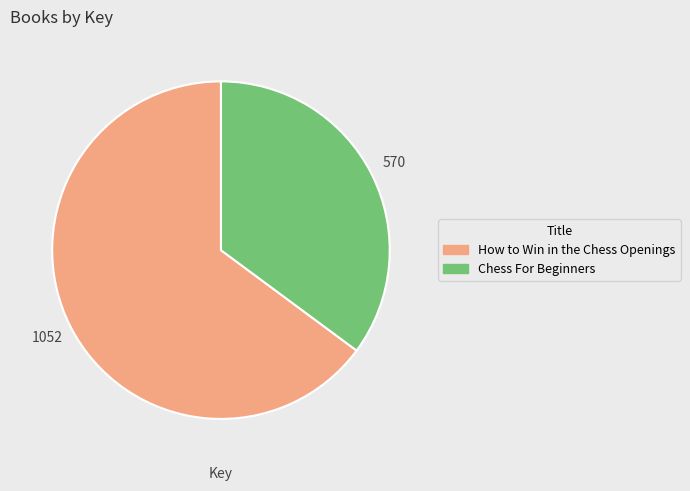

True or false: How to Win in the Chess Openings accounts for 74% of the total.

False